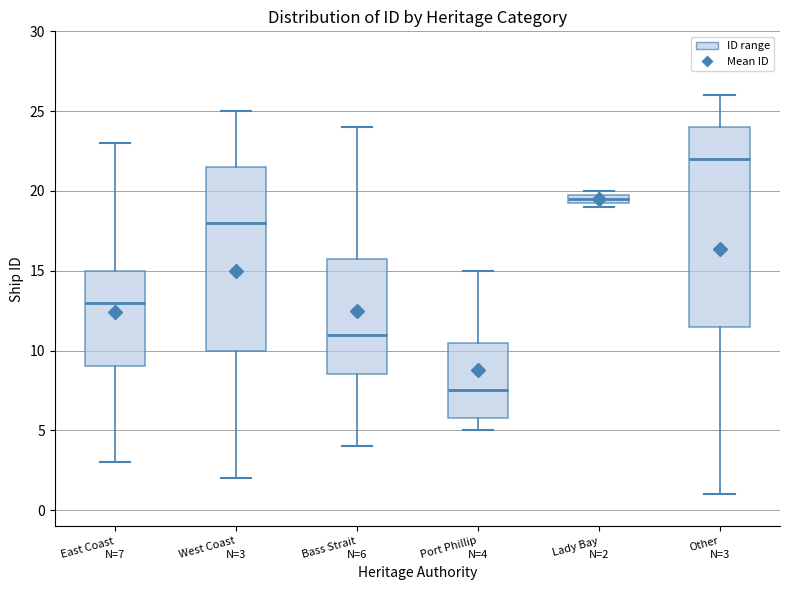

Which box is the tallest, from its lower edge to its upper edge?

Other